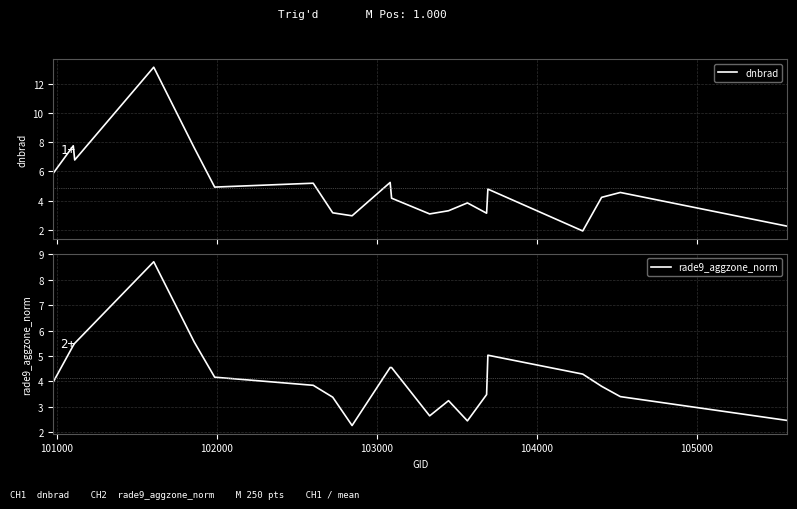

What is the smallest value displayed?

1.9